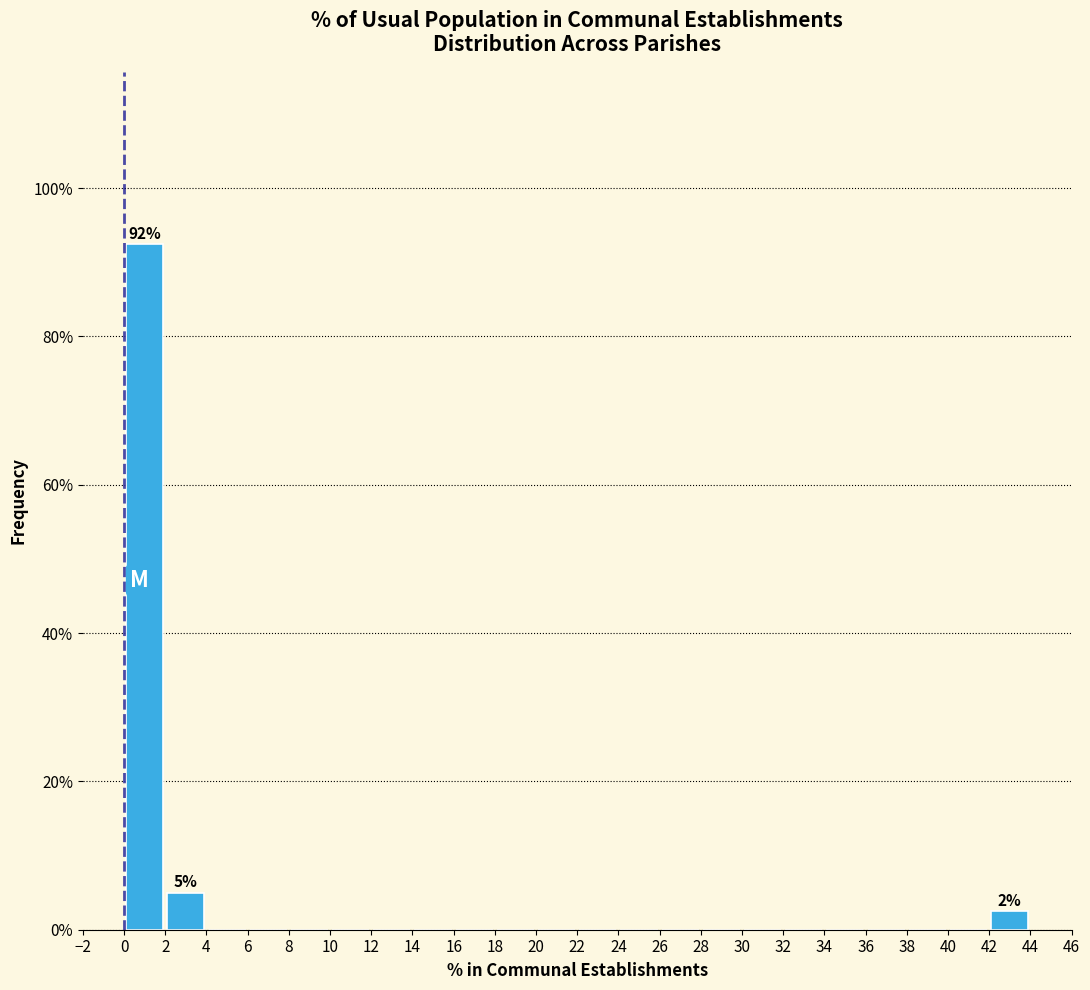

Over which range of the x-axis is the bar tallest?

0 to 2